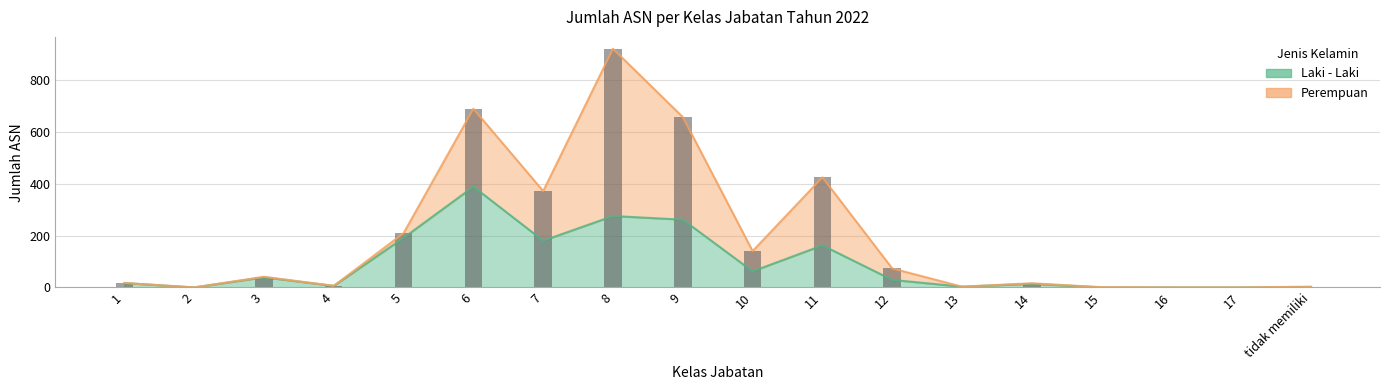

Approximately how many times larger is the value at 1 compared to 11?

0.1